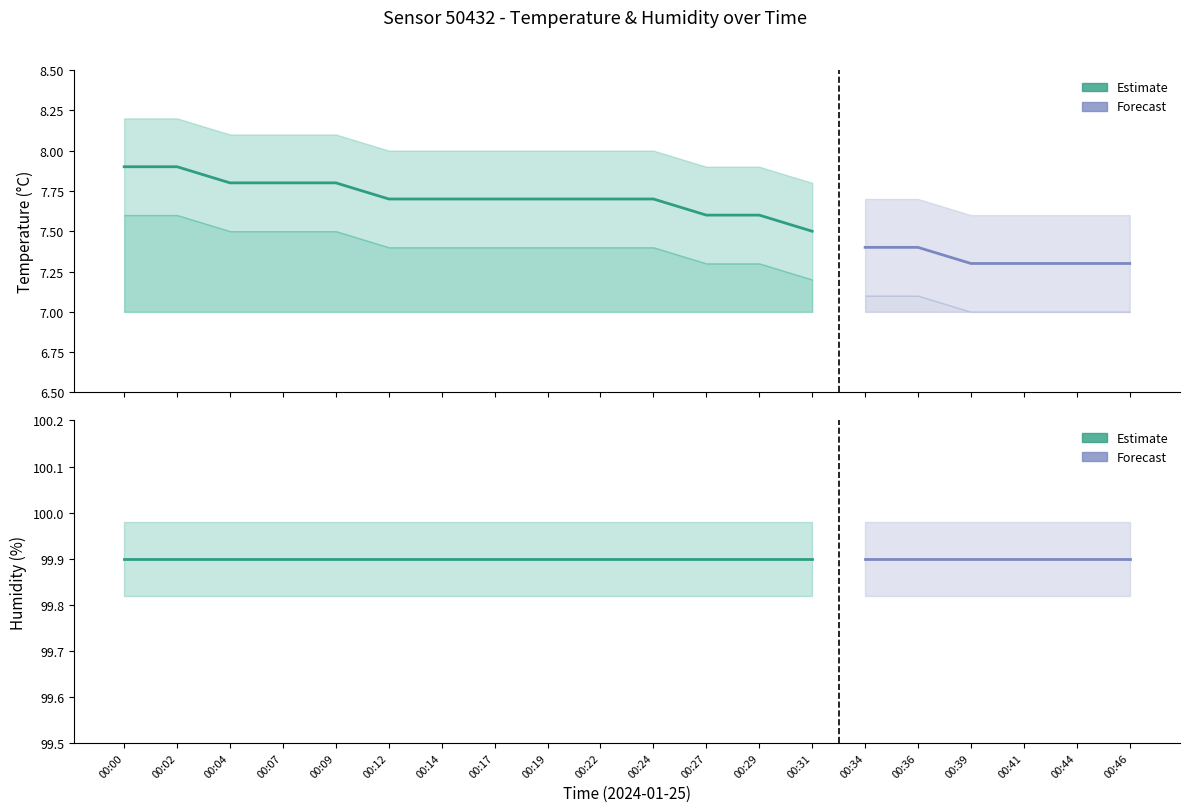

Reading left to right, transcribe all the data shown in this chart.

temperature: 00:00=7.9	00:02=7.9	00:04=7.8	00:07=7.8	00:09=7.8	00:12=7.7	00:14=7.7	00:17=7.7	00:19=7.7	00:22=7.7	00:24=7.7	00:27=7.6	00:29=7.6	00:31=7.5	00:34=7.4	00:36=7.4	00:39=7.3	00:41=7.3	00:44=7.3	00:46=7.3
humidity: 00:00=99.9	00:02=99.9	00:04=99.9	00:07=99.9	00:09=99.9	00:12=99.9	00:14=99.9	00:17=99.9	00:19=99.9	00:22=99.9	00:24=99.9	00:27=99.9	00:29=99.9	00:31=99.9	00:34=99.9	00:36=99.9	00:39=99.9	00:41=99.9	00:44=99.9	00:46=99.9
temp_upper: 00:00=8.2	00:02=8.2	00:04=8.1	00:07=8.1	00:09=8.1	00:12=8.0	00:14=8.0	00:17=8.0	00:19=8.0	00:22=8.0	00:24=8.0	00:27=7.9	00:29=7.9	00:31=7.8	00:34=7.7	00:36=7.7	00:39=7.6	00:41=7.6	00:44=7.6	00:46=7.6
temp_lower: 00:00=7.6	00:02=7.6	00:04=7.5	00:07=7.5	00:09=7.5	00:12=7.4	00:14=7.4	00:17=7.4	00:19=7.4	00:22=7.4	00:24=7.4	00:27=7.3	00:29=7.3	00:31=7.2	00:34=7.1	00:36=7.1	00:39=7.0	00:41=7.0	00:44=7.0	00:46=7.0